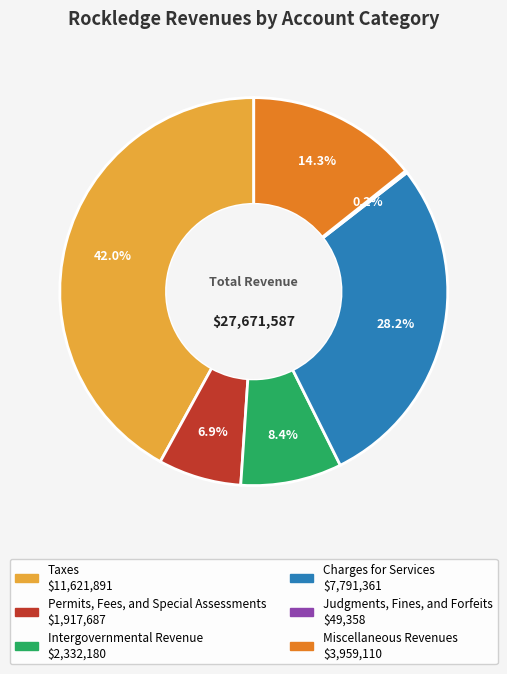

Which category has the biggest portion of the pie?

Taxes